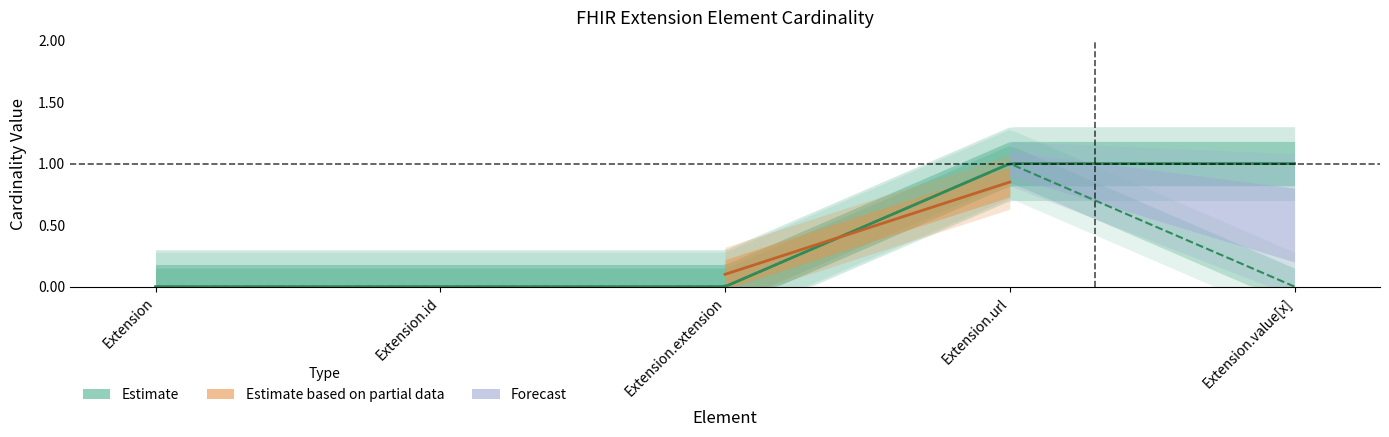

At which category does the chart reach its minimum across all series?

Extension